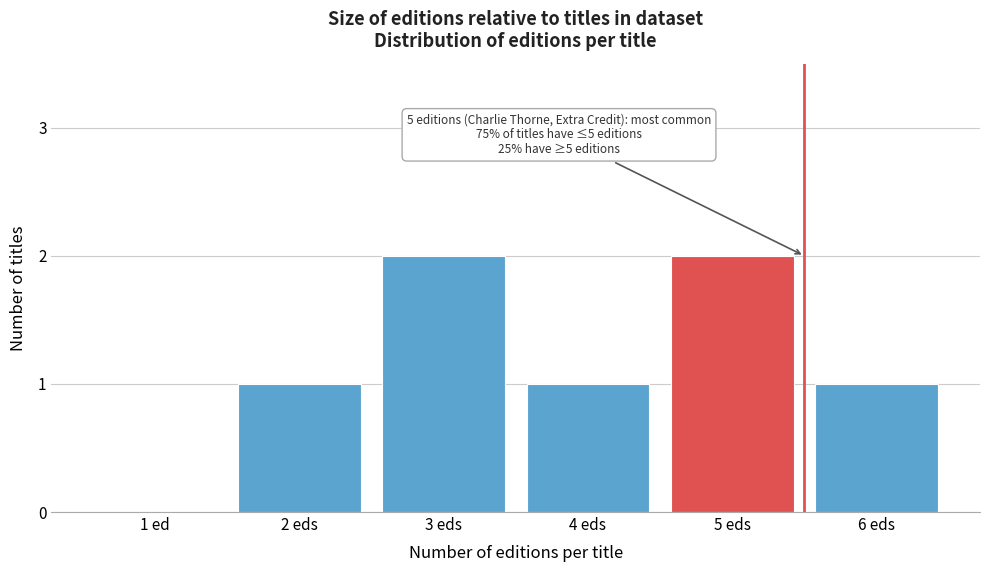

Reading left to right, list all the values displayed in this chart.

1 ed=0	2 eds=1	3 eds=2	4 eds=1	5 eds=2	6 eds=1